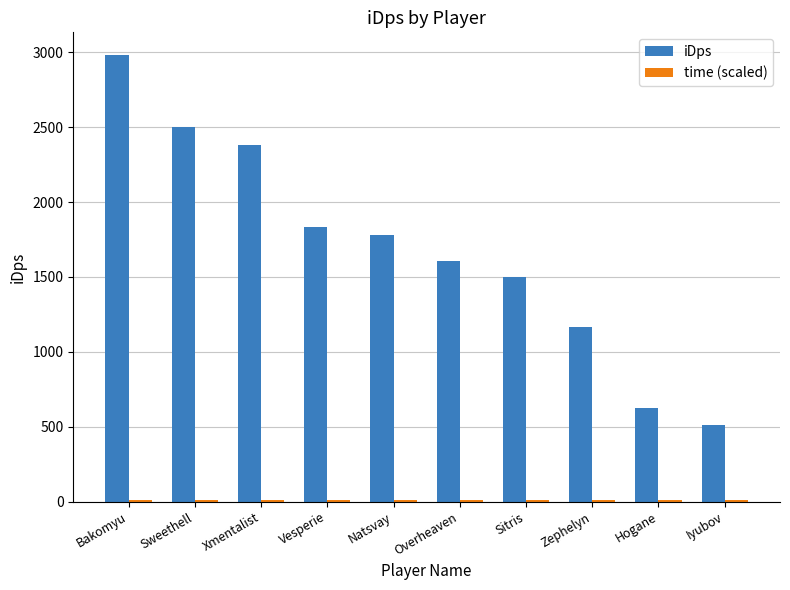

Which series has the largest total across all categories?

iDps